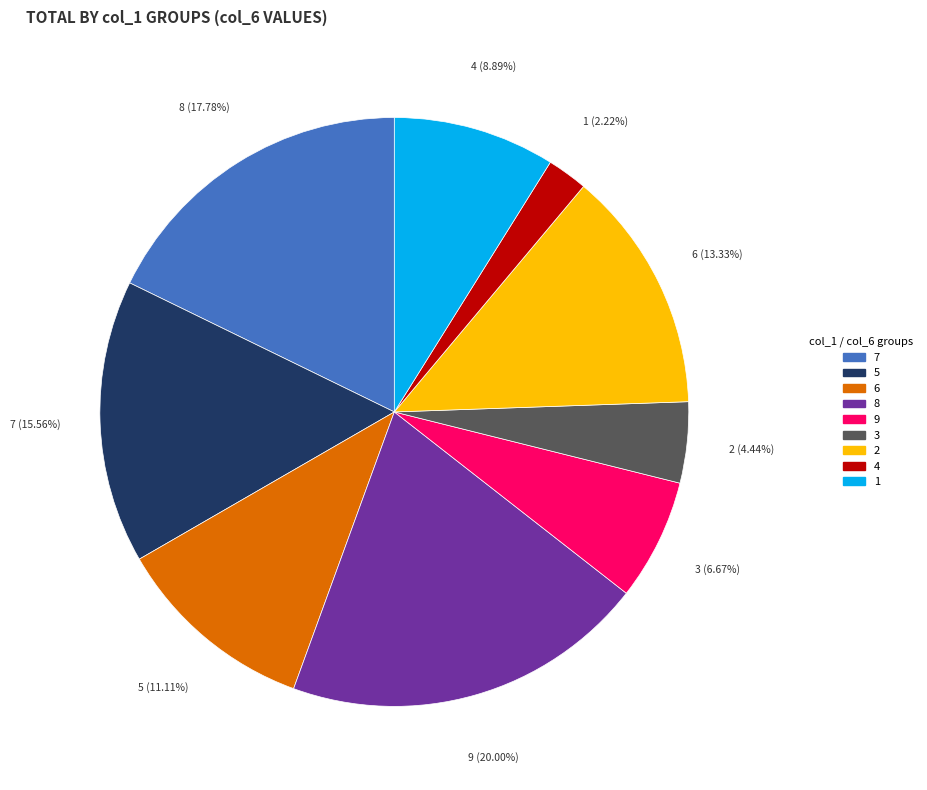

True or false: 4 accounts for 8% of the total.

False